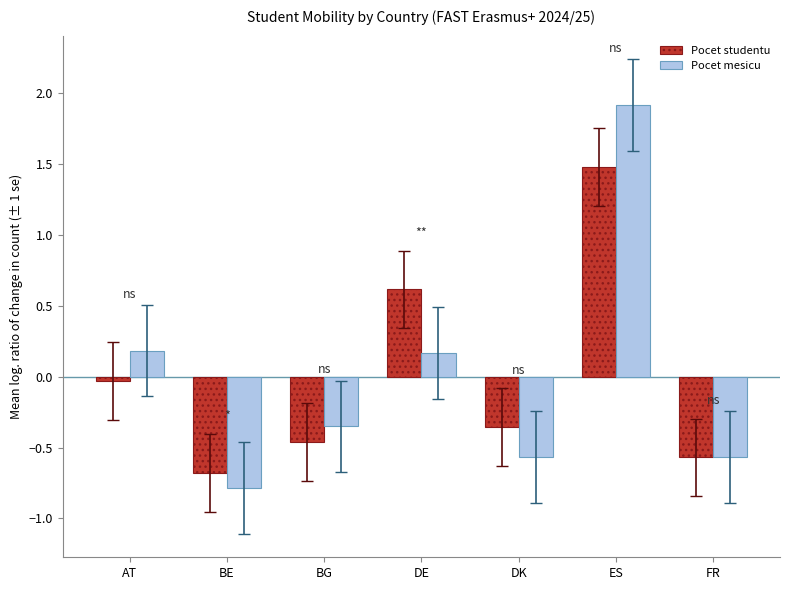

At how many categories does at least one series exceed 0?

3